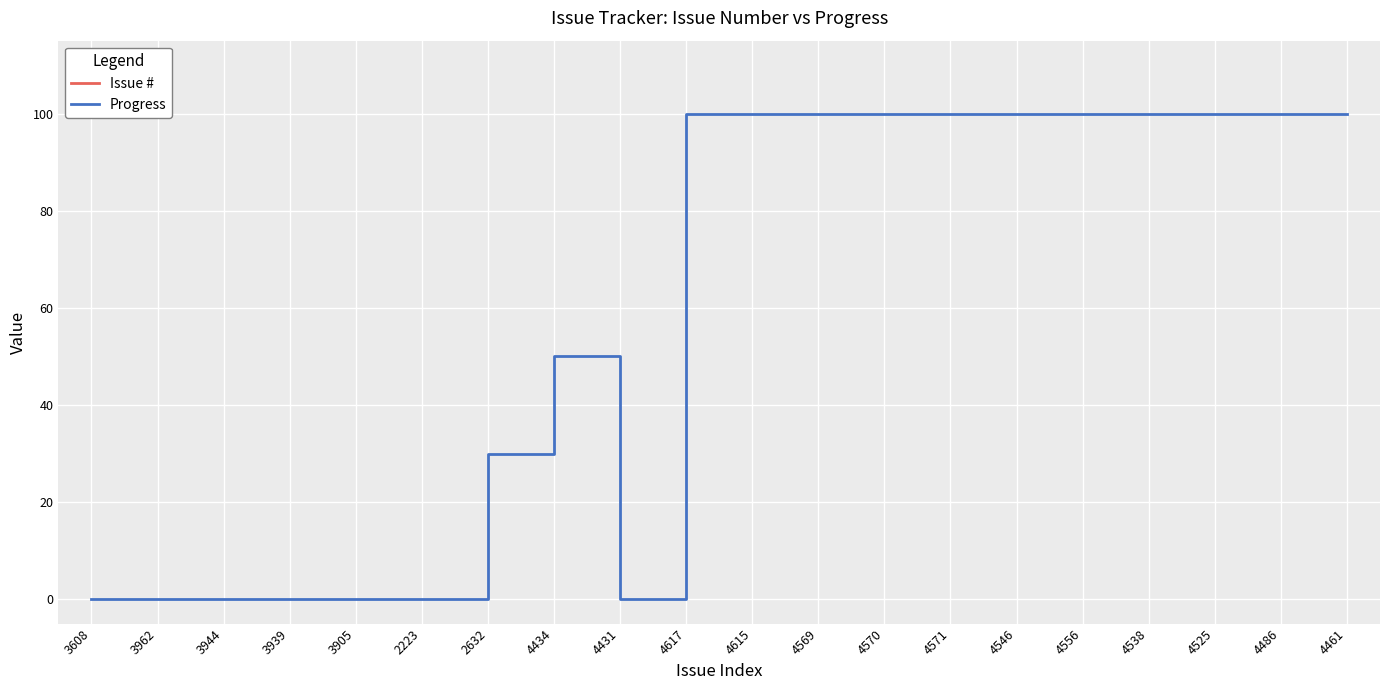

Reading left to right, what are all the values shown in this chart?

Issue #: 3608=3608	3962=3962	3944=3944	3939=3939	3905=3905	2223=2223	2632=2632	4434=4434	4431=4431	4617=4617	4615=4615	4569=4569	4570=4570	4571=4571	4546=4546	4556=4556	4538=4538	4525=4525	4486=4486	4461=4461
Progress: 3608=0	3962=0	3944=0	3939=0	3905=0	2223=0	2632=30	4434=50	4431=0	4617=100	4615=100	4569=100	4570=100	4571=100	4546=100	4556=100	4538=100	4525=100	4486=100	4461=100